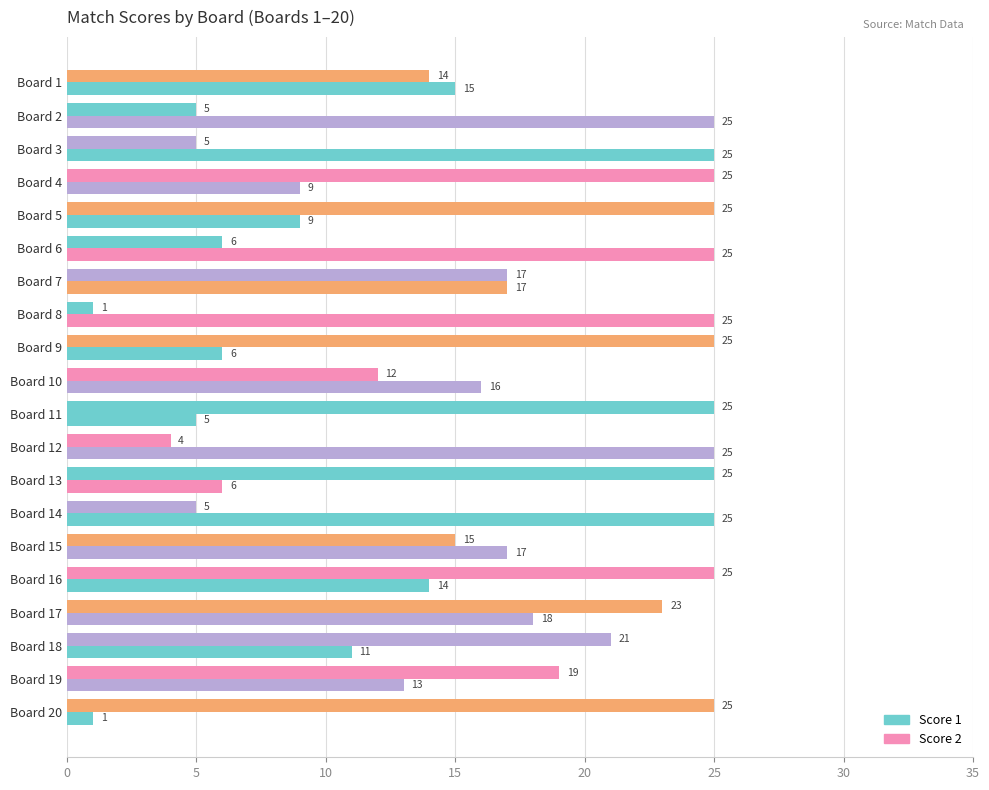

How many data points does each series have?

20